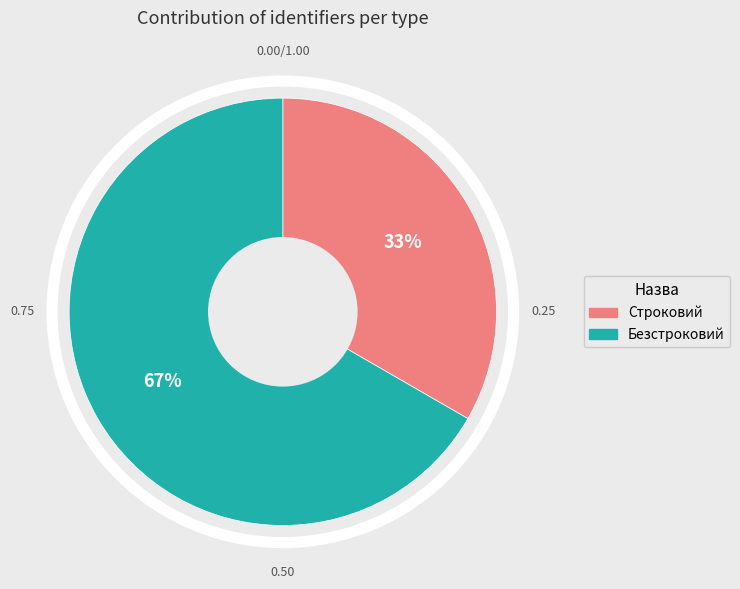

Rank the categories by value from lowest to highest.

Строковий, Безстроковий